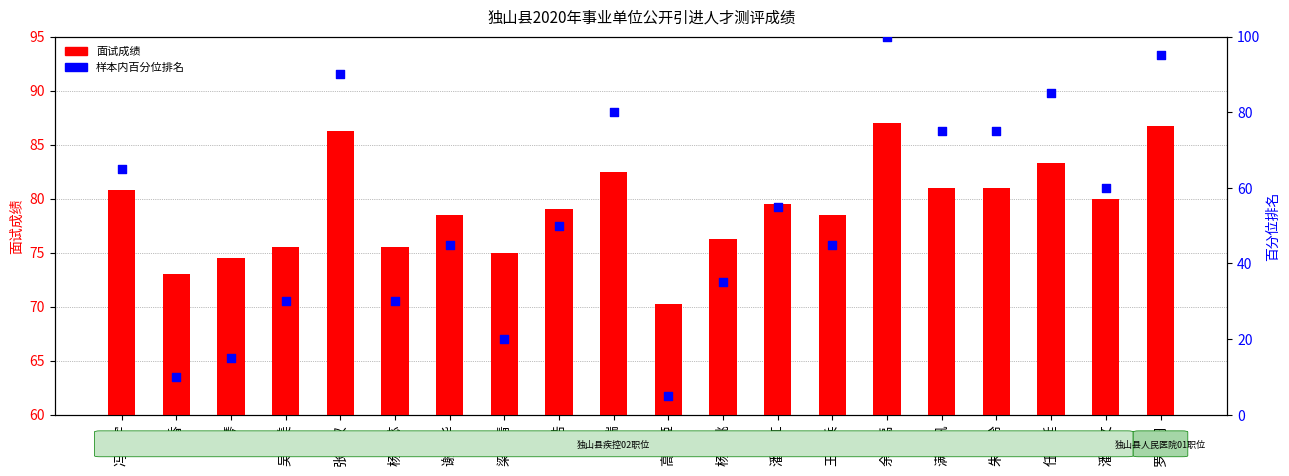

What are all the series names shown in the legend?

面试成绩, 样本内百分位排名